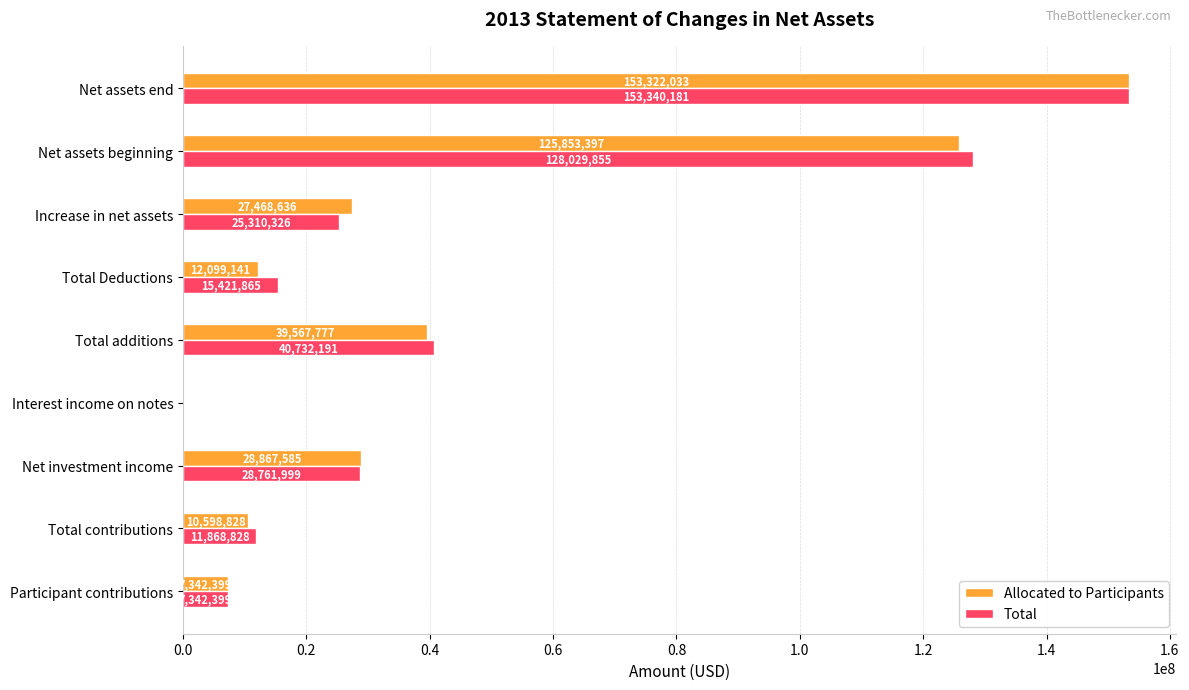

What is the greatest value displayed?

153340181